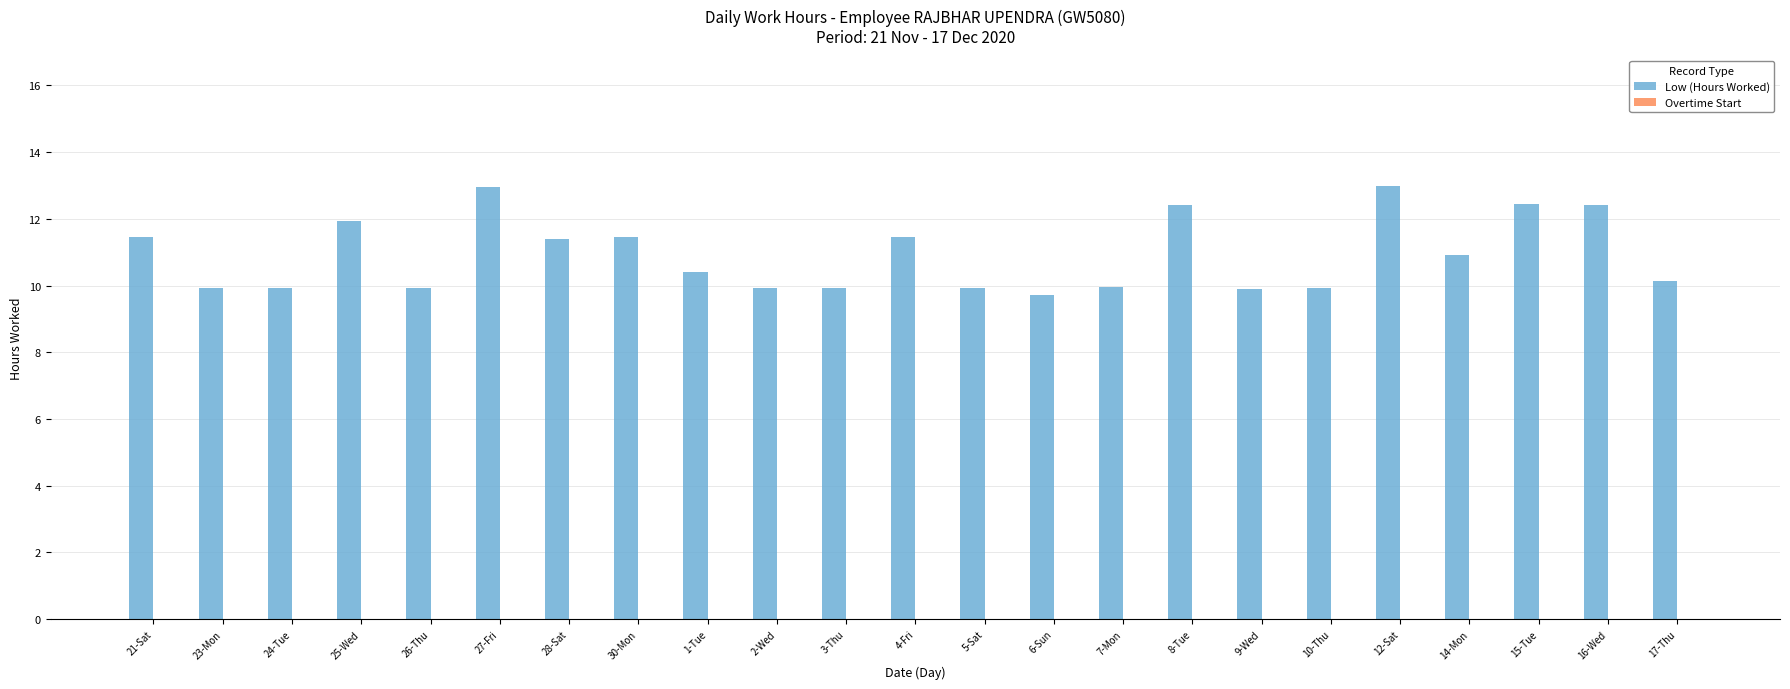

How many series are shown in this chart?

1